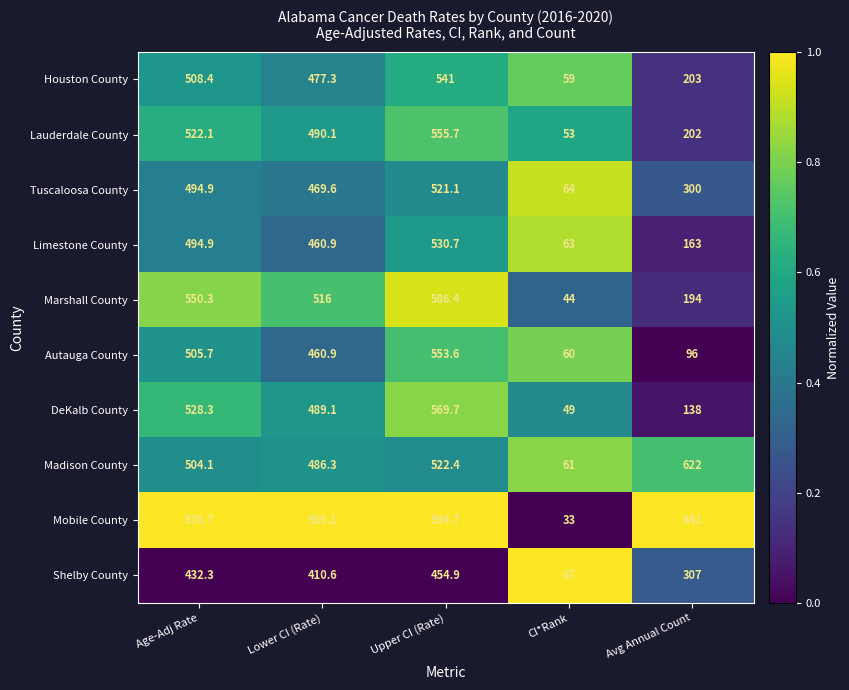

What is the lowest value of the Limestone County series?

63.0